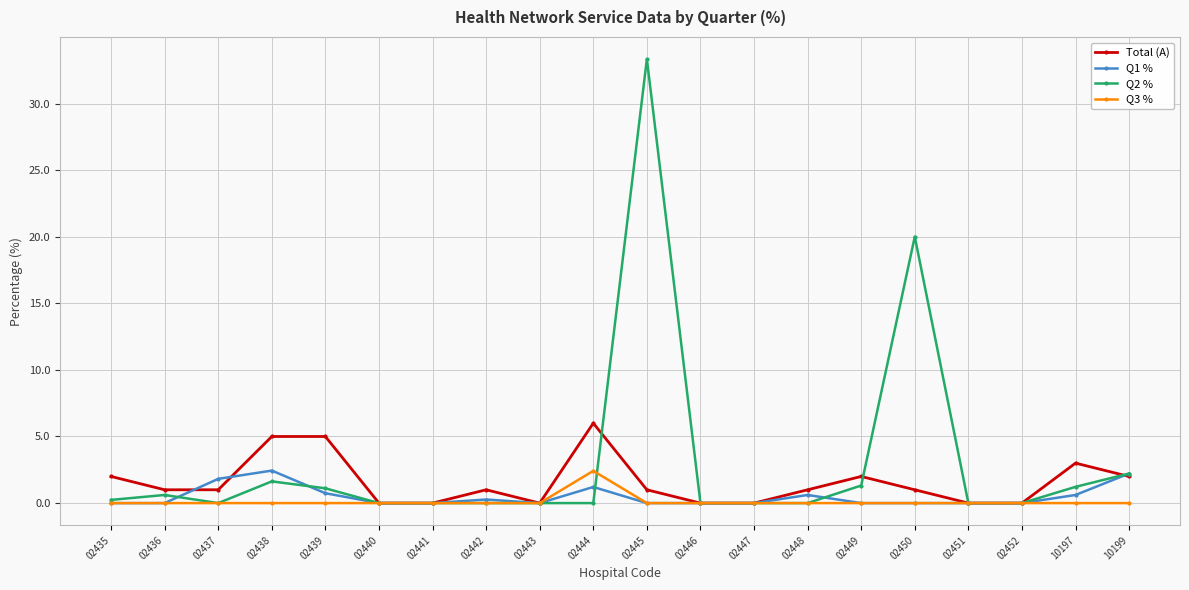

Which series has the largest total across all categories?

Q2 %